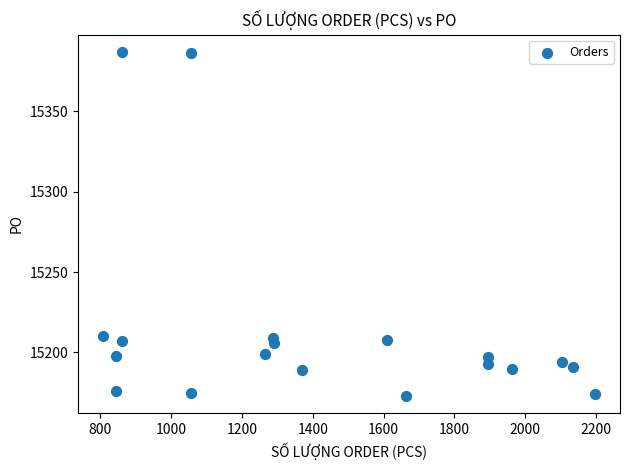

What is the range of X values (max minus min)?

1391